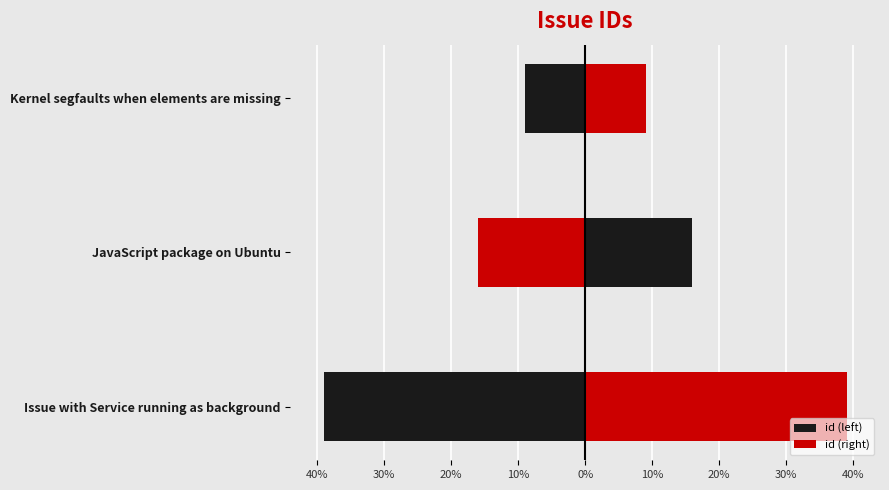

What is the approximate value of id (right) at Issue with Service running as background?

39